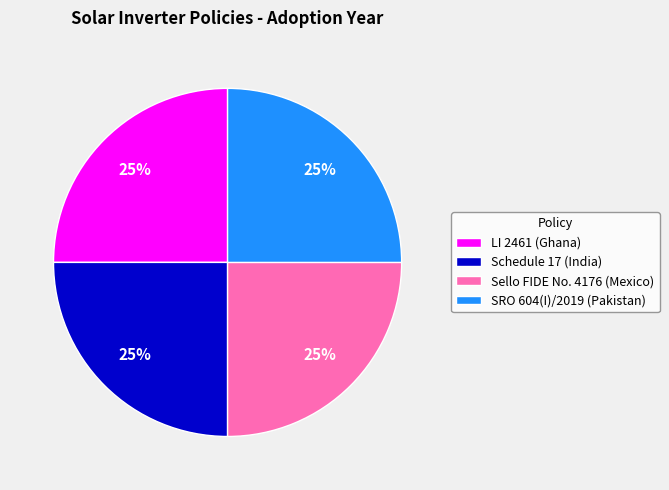

What percentage is the LI 2461 (Ghana) slice, to the nearest percent?

25%